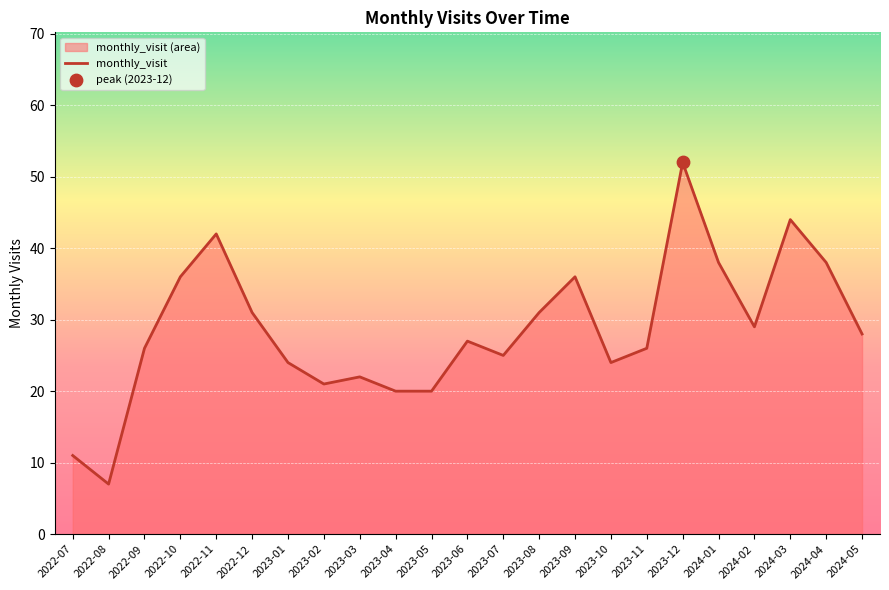

Approximately how many times larger is the value at 2024-02 compared to 2023-01?

1.2